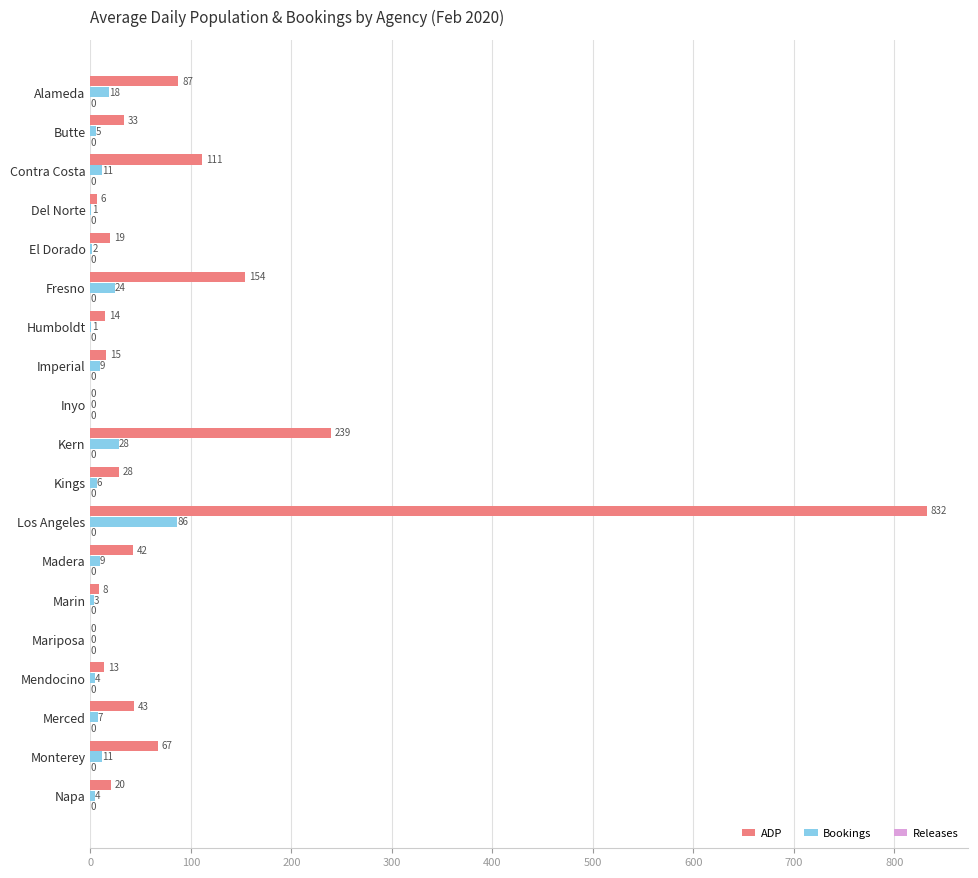

What is the highest value of the ADP series?

832